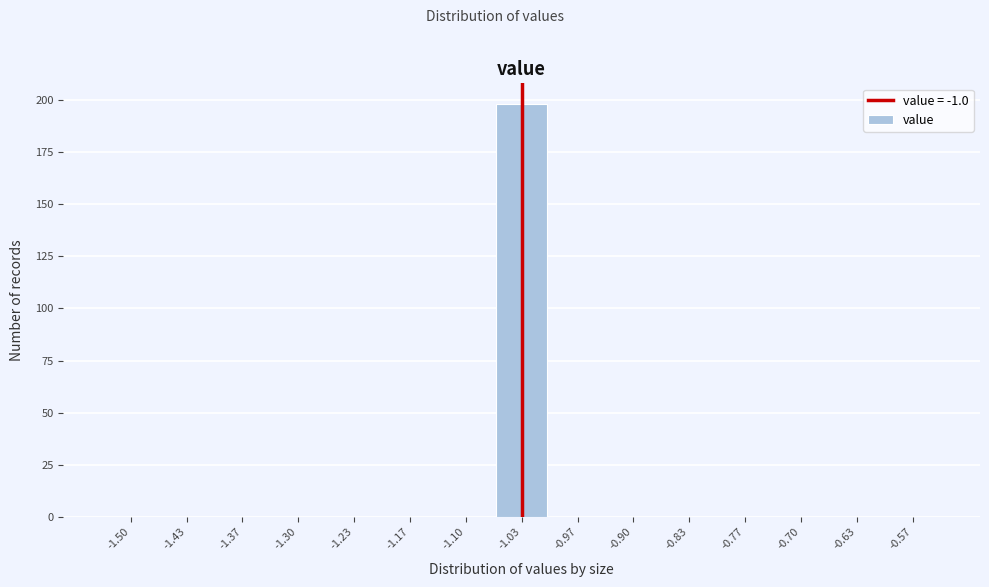

Reading left to right, extract all data points from this chart.

-1.50=0	-1.43=0	-1.37=0	-1.30=0	-1.23=0	-1.17=0	-1.10=0	-1.03=198	-0.97=0	-0.90=0	-0.83=0	-0.77=0	-0.70=0	-0.63=0	-0.57=0